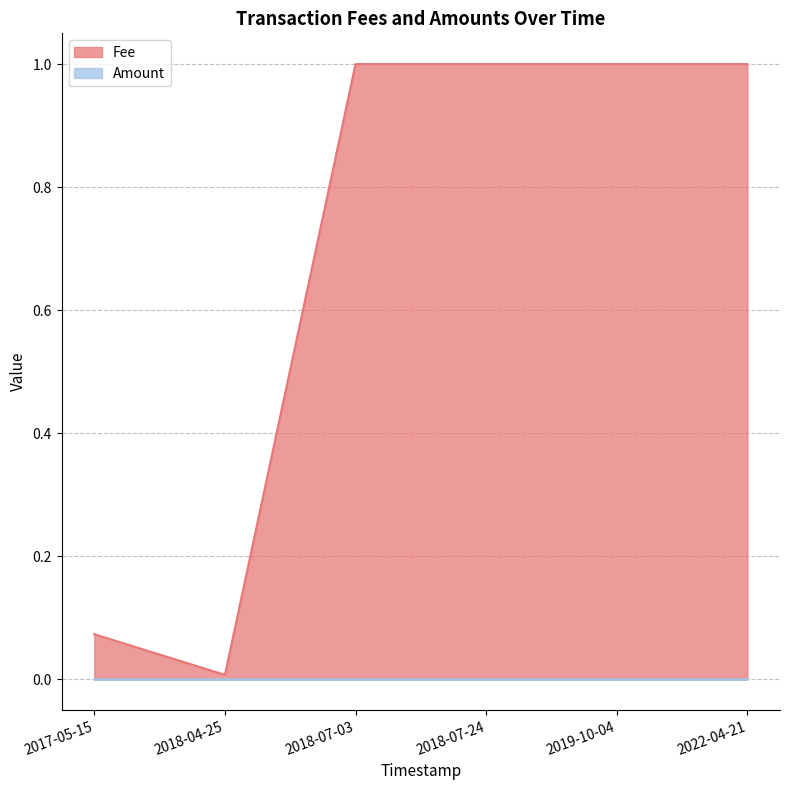

True or false: Fee and Amount intersect in this chart.

False